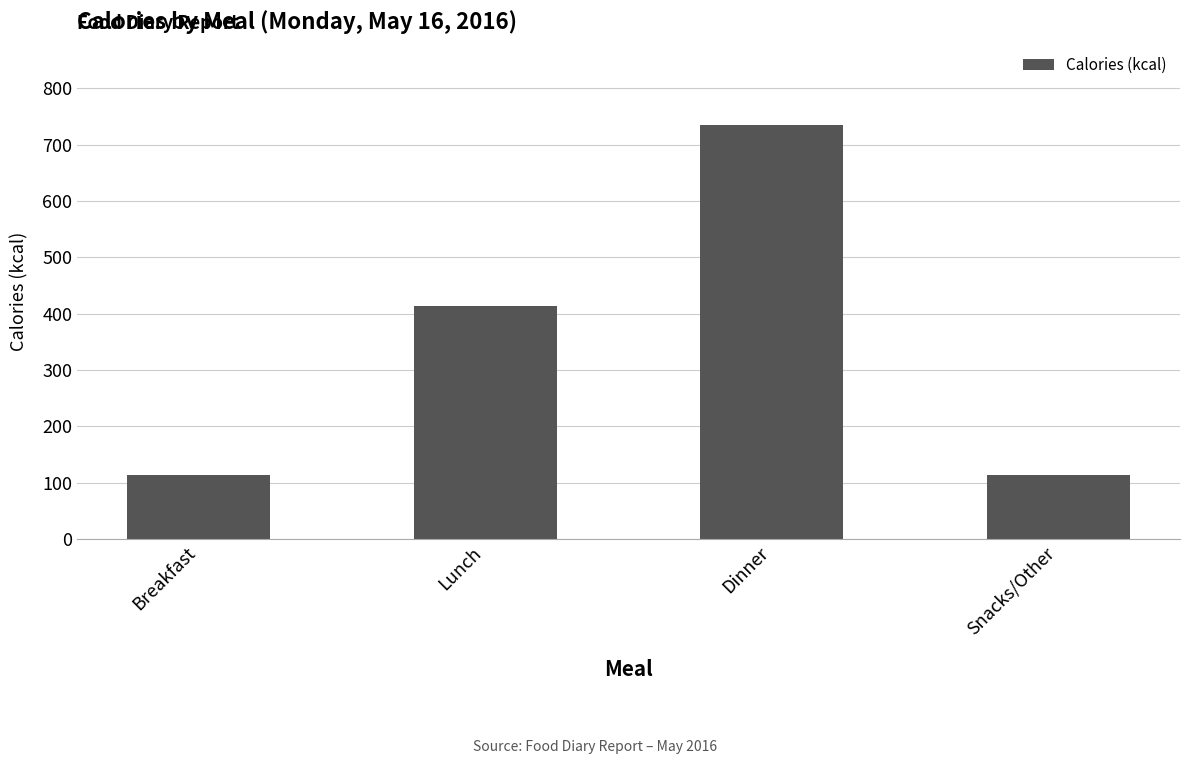

Does the chart contain stacked bars?

No